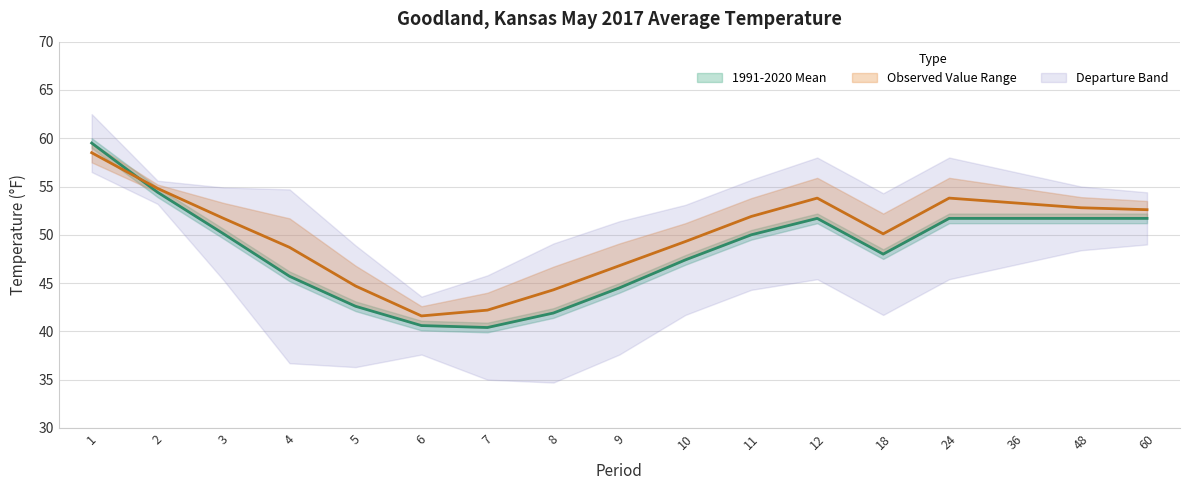

What is the total value across all series at 8?

86.2